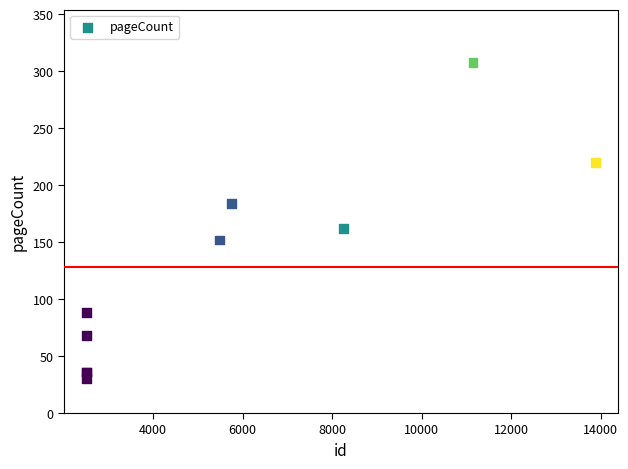

What Y value in the scatter plot is closest to 169?

162